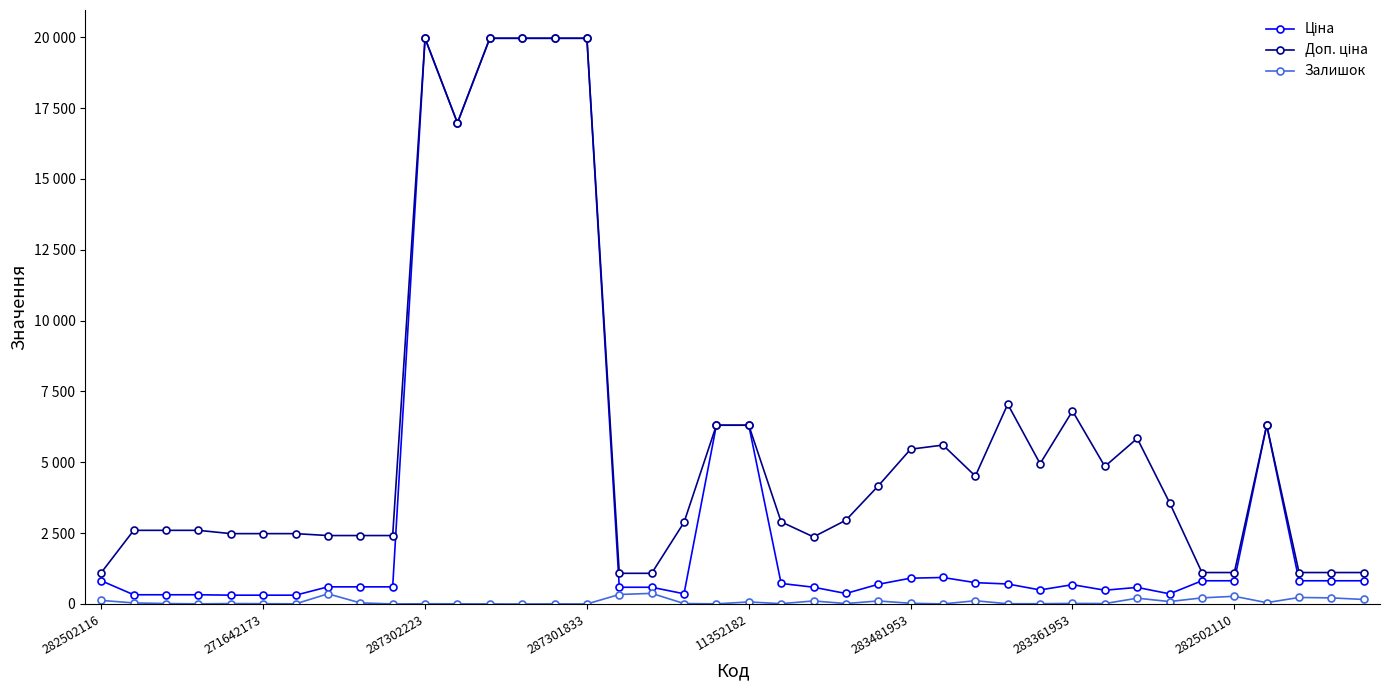

True or false: Залишок and Доп. ціна intersect in this chart.

False